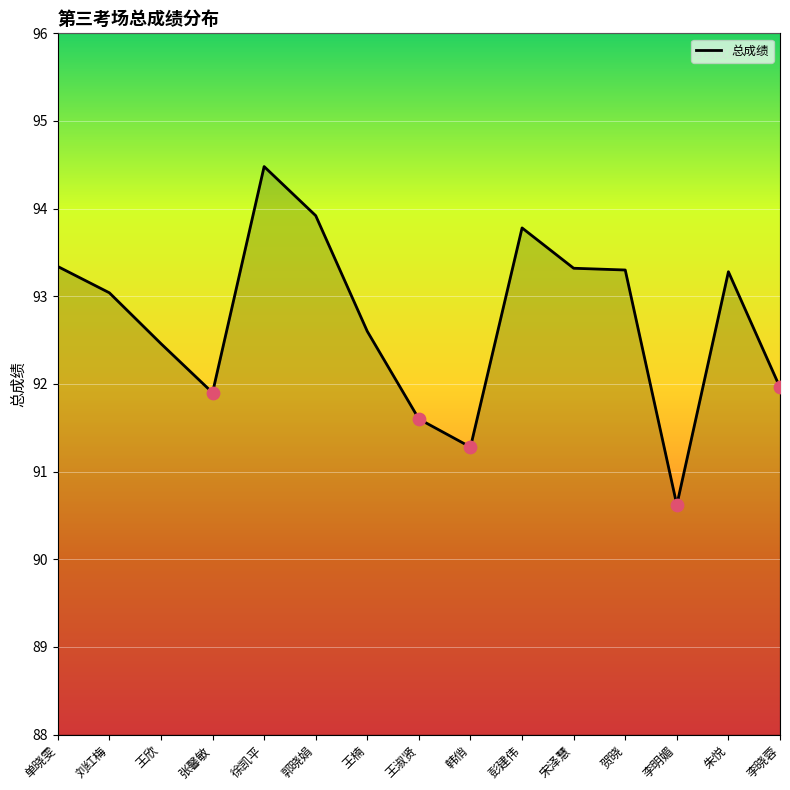

What is the change in value from 刘红梅 to 韩俏?

-1.8